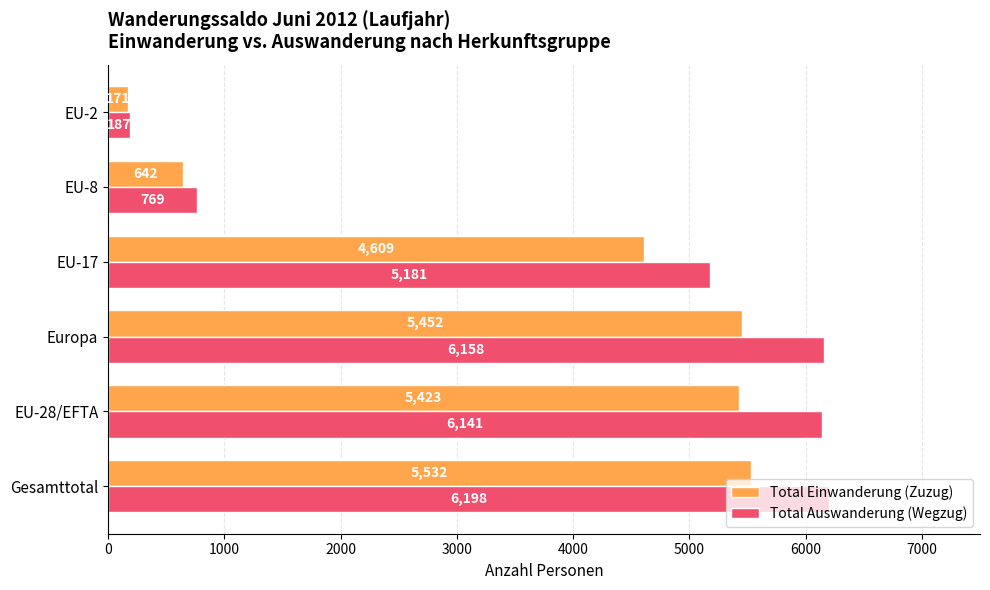

Which category has the highest value in the Total Einwanderung (Zuzug) series?

Gesamttotal